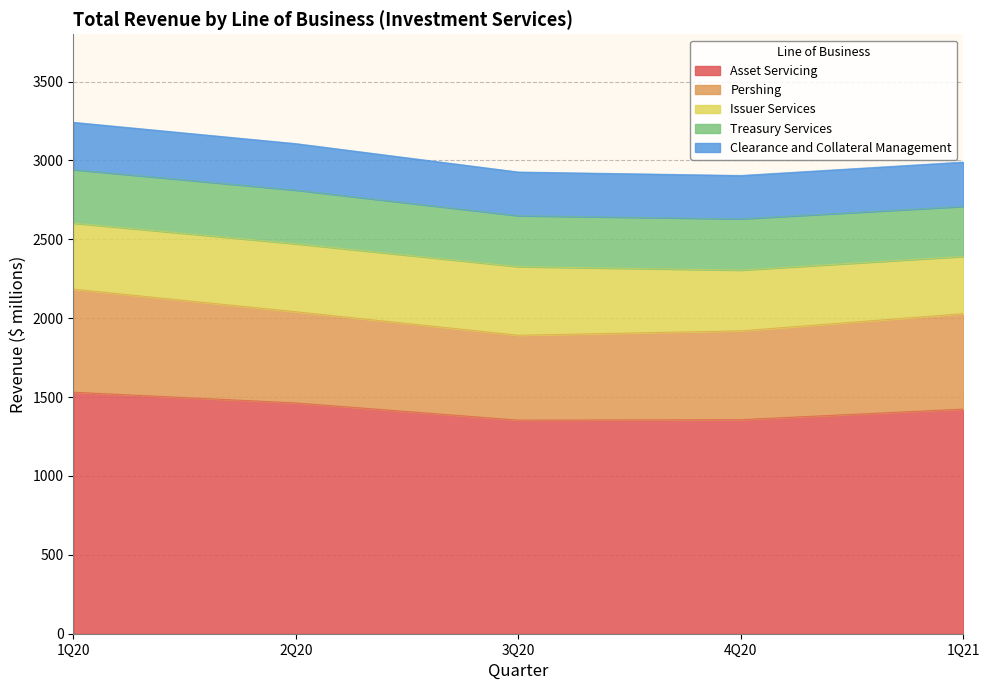

True or false: Asset Servicing and Pershing cross at least once.

False